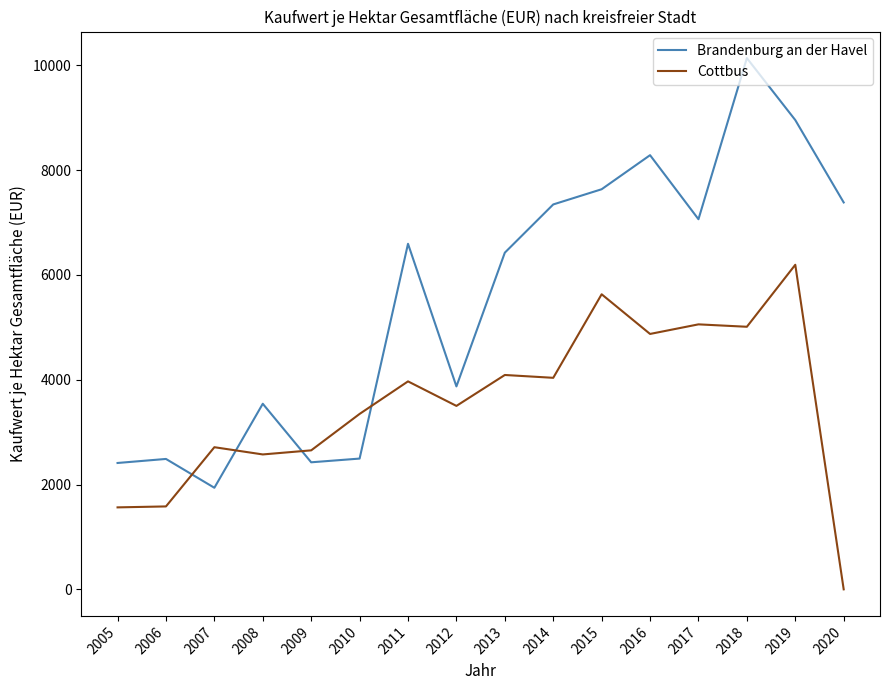

What is the sum of the Cottbus values at 2008 and 2010?

5921